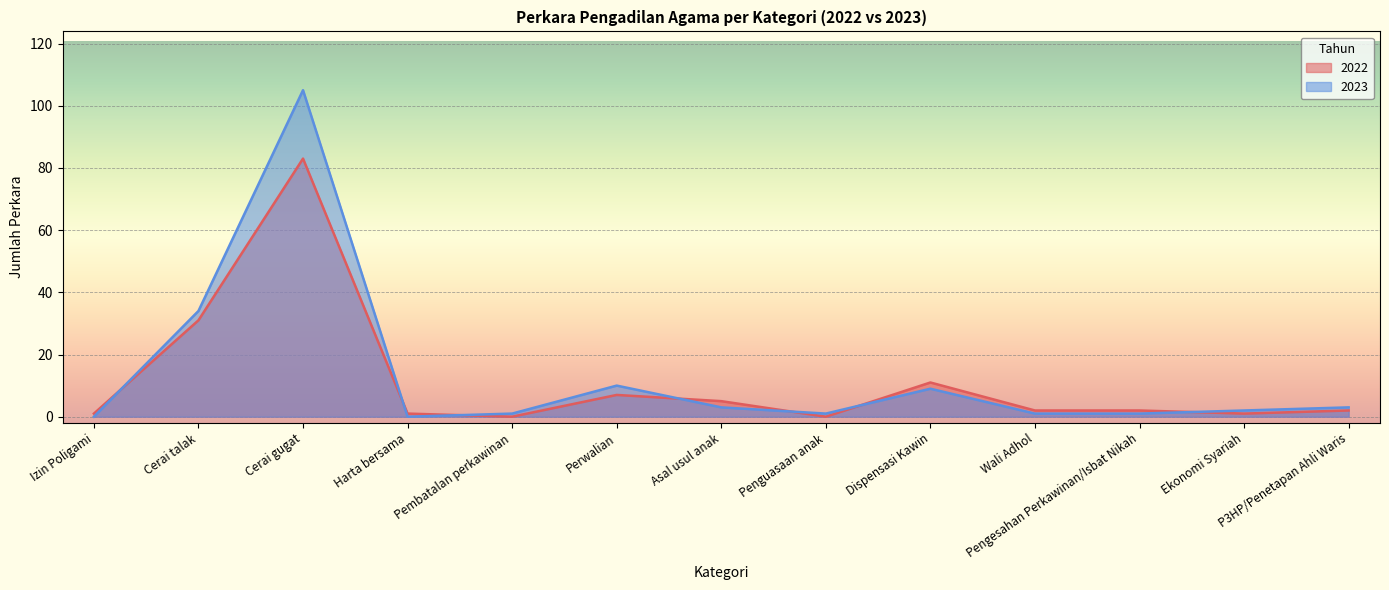

Is the value of 2023 at Wali Adhol greater than the value of 2022 at Pengesahan Perkawinan/Isbat Nikah?

No